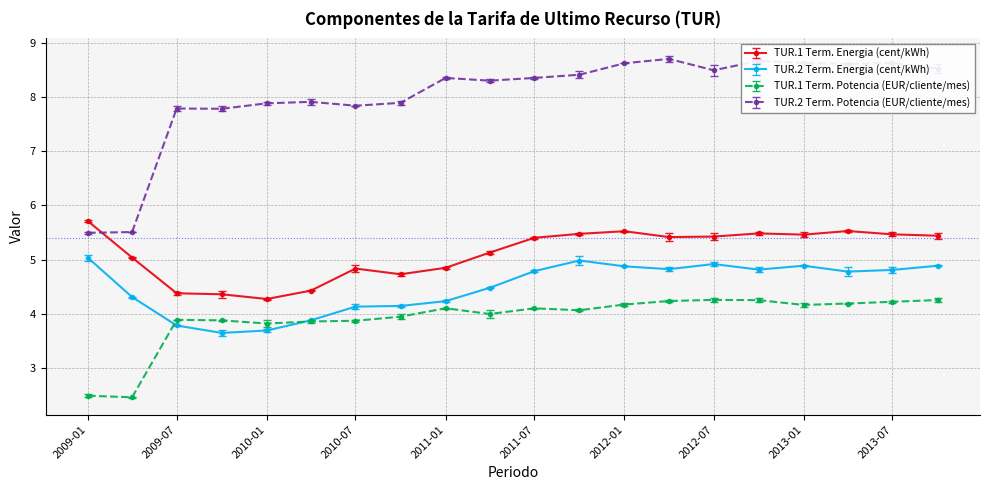

True or false: TUR.1 Term. Energia (cent/kWh) has more than 1 interior local peaks.

True